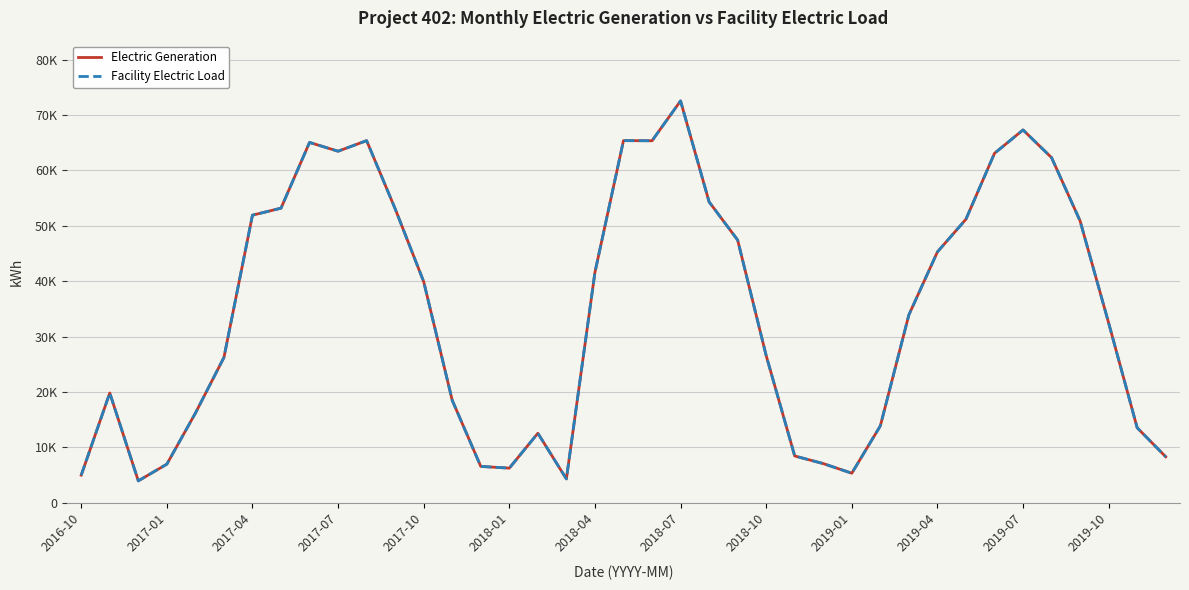

Reading left to right, what are all the values shown in this chart?

Electric Generation: 4966.6	19803.0	3931.6	6946.4	16156.6	26216.5	51927.7	53193.6	65069.0	63481.6	65393.9	53080.7	39912.3	18479.4	6537.7	6232.3	12531.7	4282.7	41599.8	65396.8	65370.9	72568.8	54333.0	47438.2	26561.9	8426.3	7051.3	5309.3	13864.4	33913.5	45287.2	51195.4	63102.9	67329.9	62324.9	50880.5	32454.6	13517.4	8280.6
Facility Electric Load: 4966.6	19803.0	3931.6	6946.4	16156.6	26216.5	51927.7	53193.6	65069.0	63481.6	65393.9	53080.7	39912.3	18479.4	6537.7	6232.3	12531.7	4282.7	41599.8	65396.8	65370.9	72568.8	54333.0	47438.2	26561.9	8426.3	7051.3	5309.3	13864.4	33913.5	45287.2	51195.4	63102.9	67329.9	62324.9	50880.5	32454.6	13517.4	8280.6